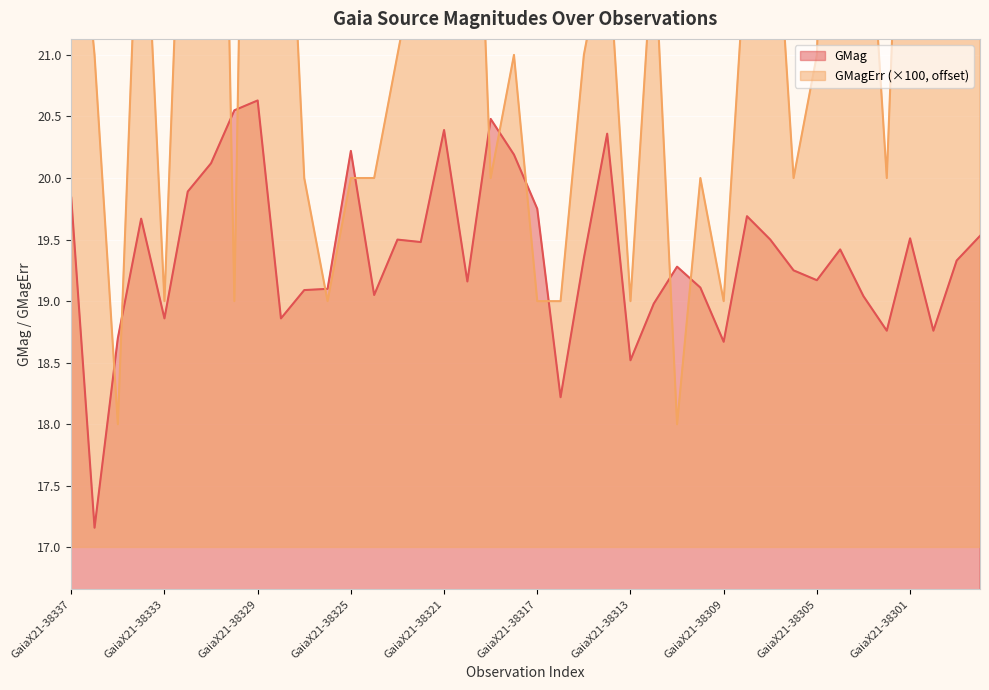

How many intersections are there between GMag and GMagErr?

12